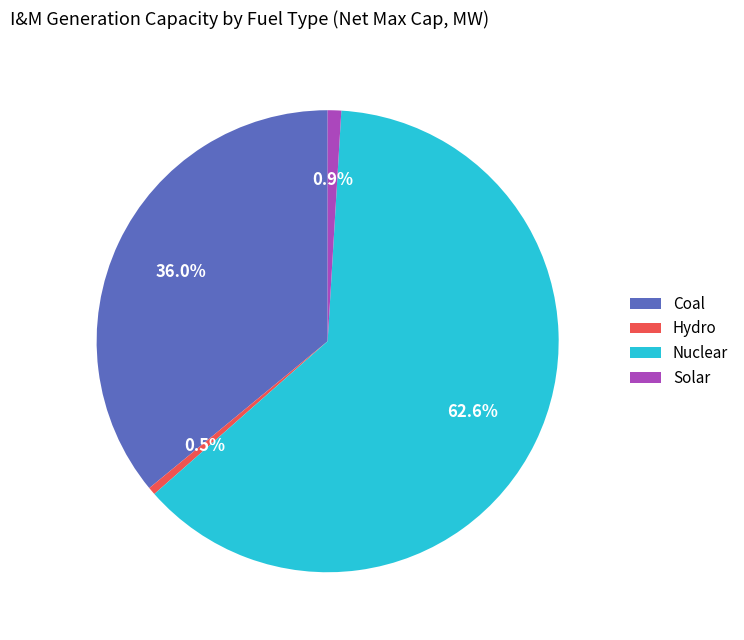

Combined, do Hydro and Solar account for over 50%?

No